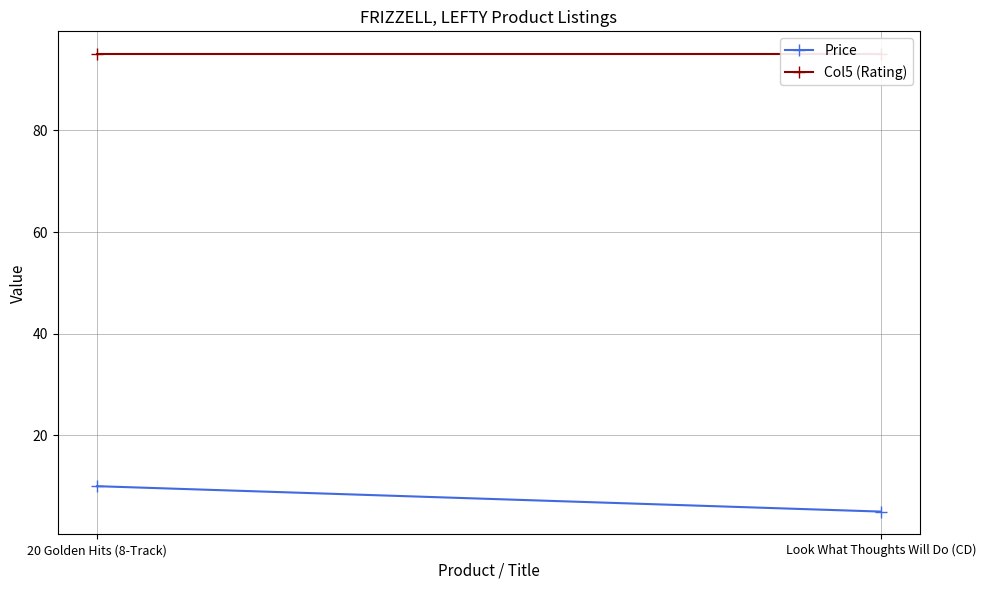

Is it true that Price equals 5.0 at Look What Thoughts Will Do (CD)?

True